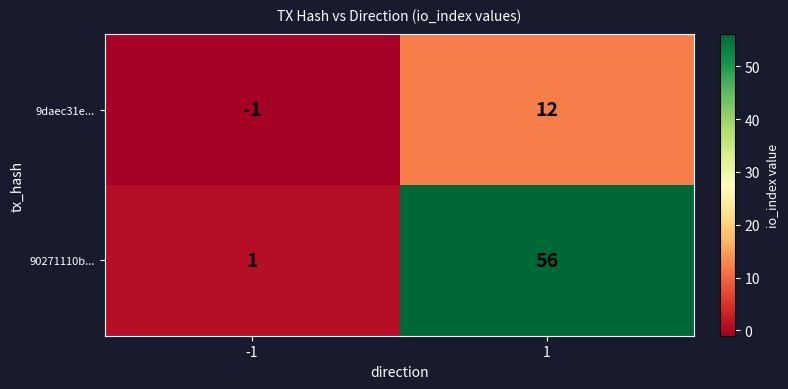

Count the number of categories in the chart.

2